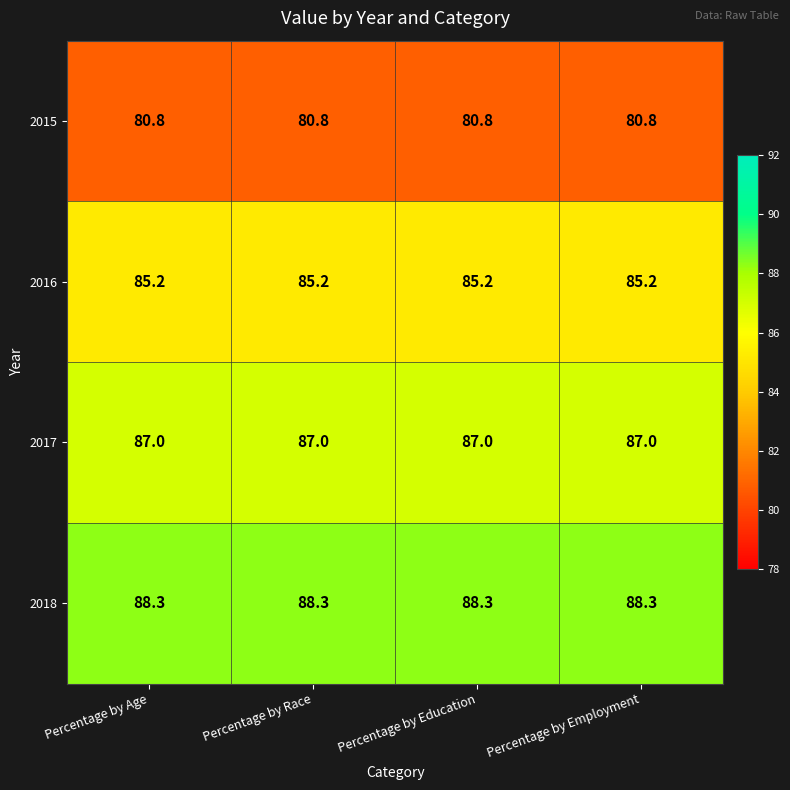

What is the difference between the highest and lowest values at Percentage by Employment?

7.5